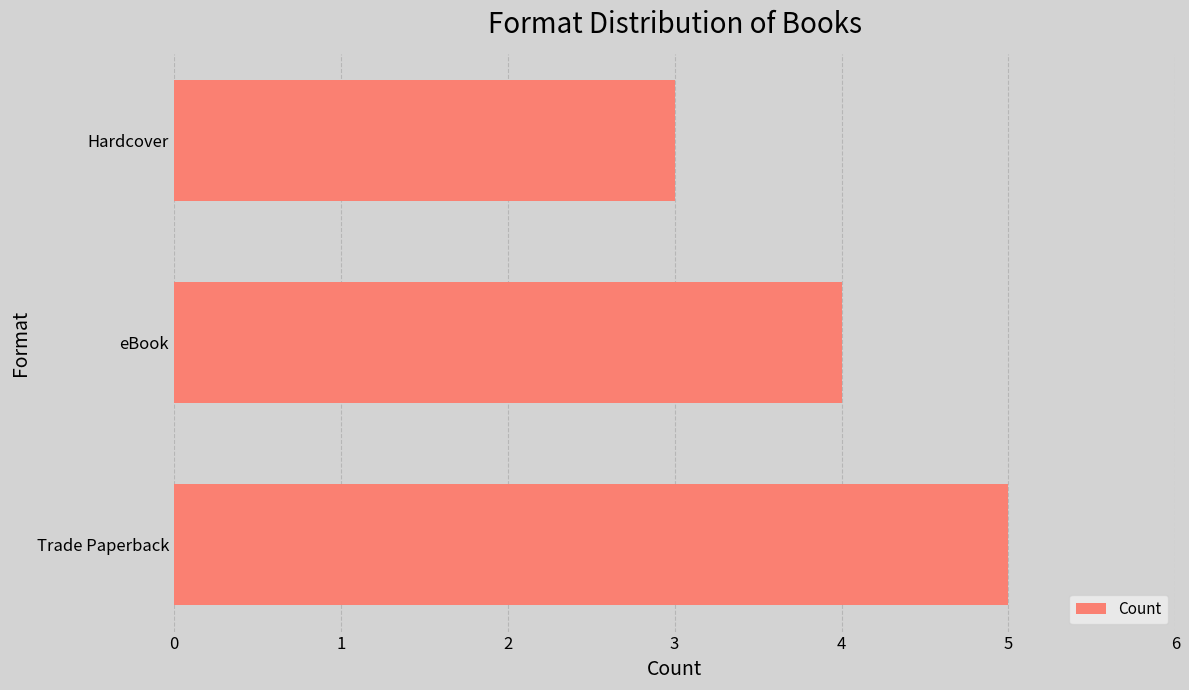

True or false: the data shows 5 at Trade Paperback.

True